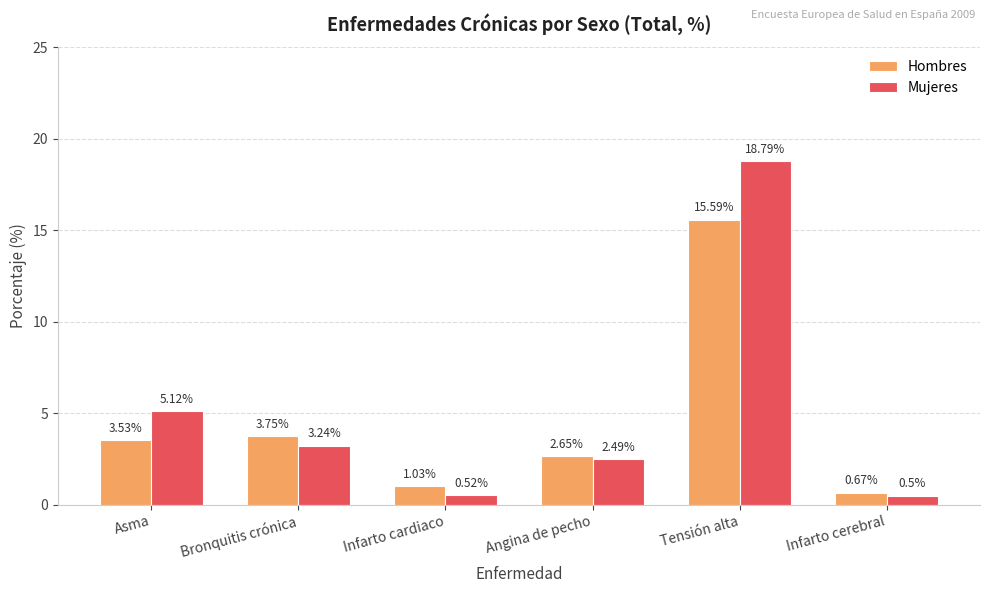

At which category is the sum across all series the highest?

Tensión alta